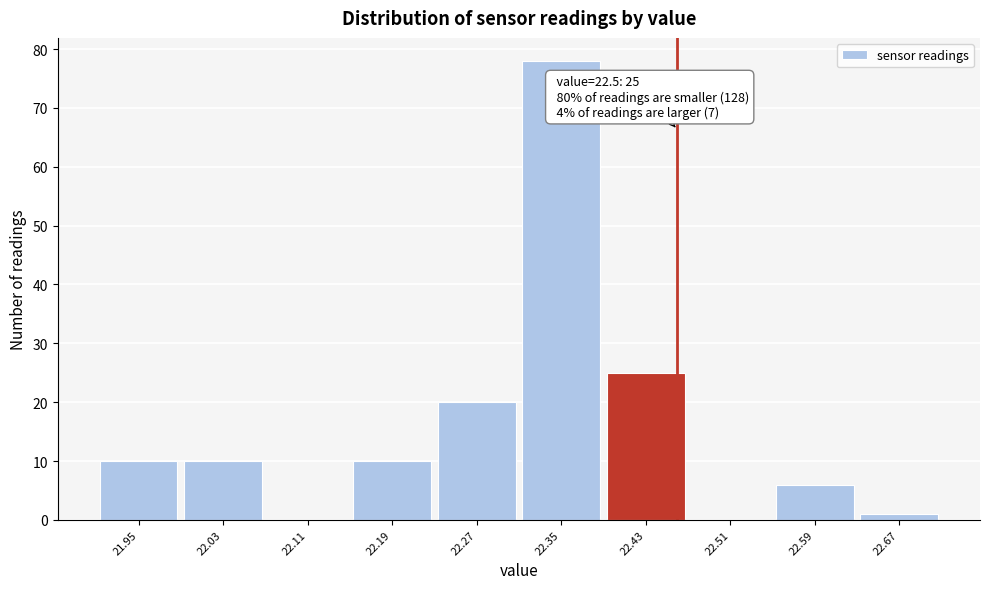

Reading left to right, transcribe all the data shown in this chart.

21.95=10	22.03=10	22.11=0	22.19=10	22.27=20	22.35=78	22.43=25	22.51=0	22.59=6	22.67=1